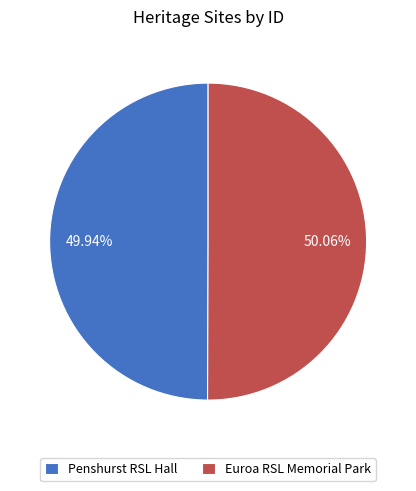

What portion of the pie excludes Euroa RSL Memorial Park?

49.9%